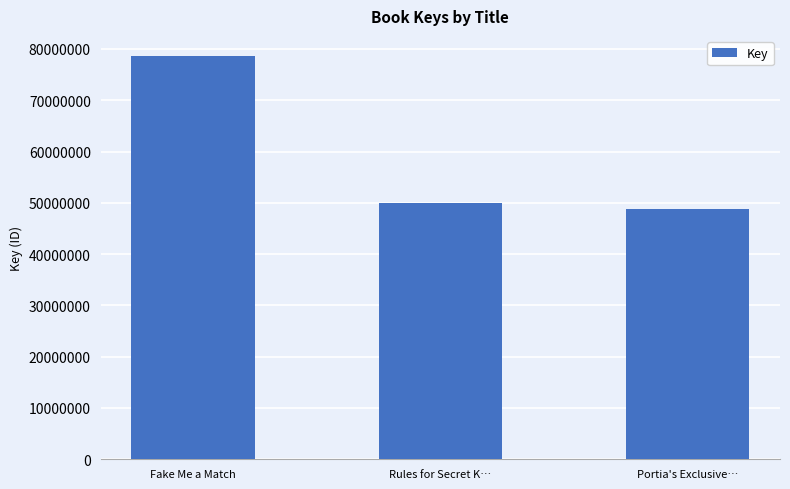

List the labels in order of value, largest first.

Fake Me a Match, Rules for Secret K…, Portia's Exclusive…